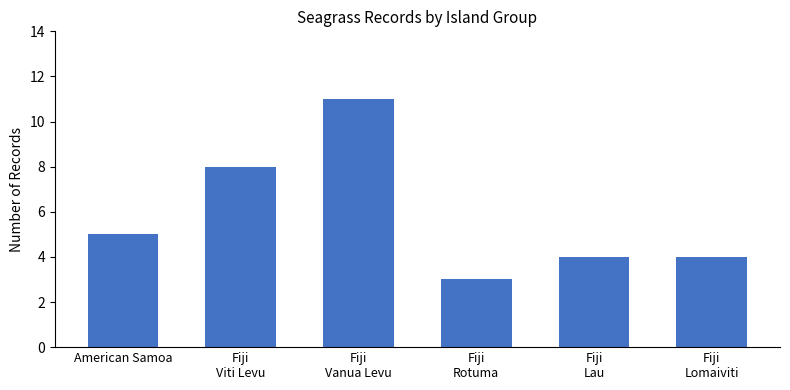

What is the greatest value displayed?

11